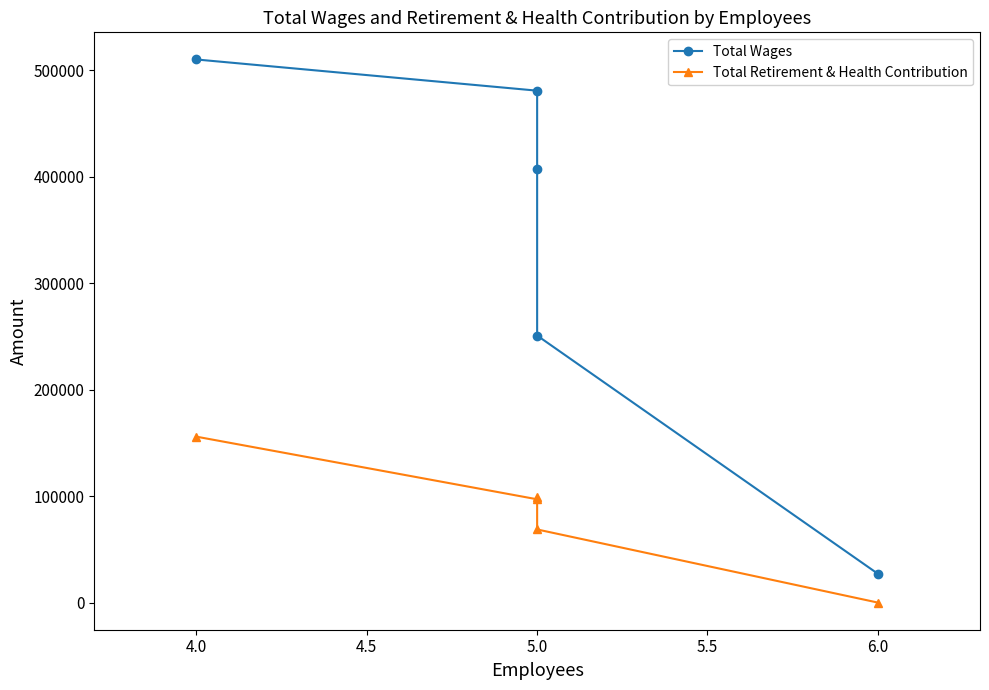

True or false: Total Retirement & Health Contribution and Total Wages cross at least once.

False